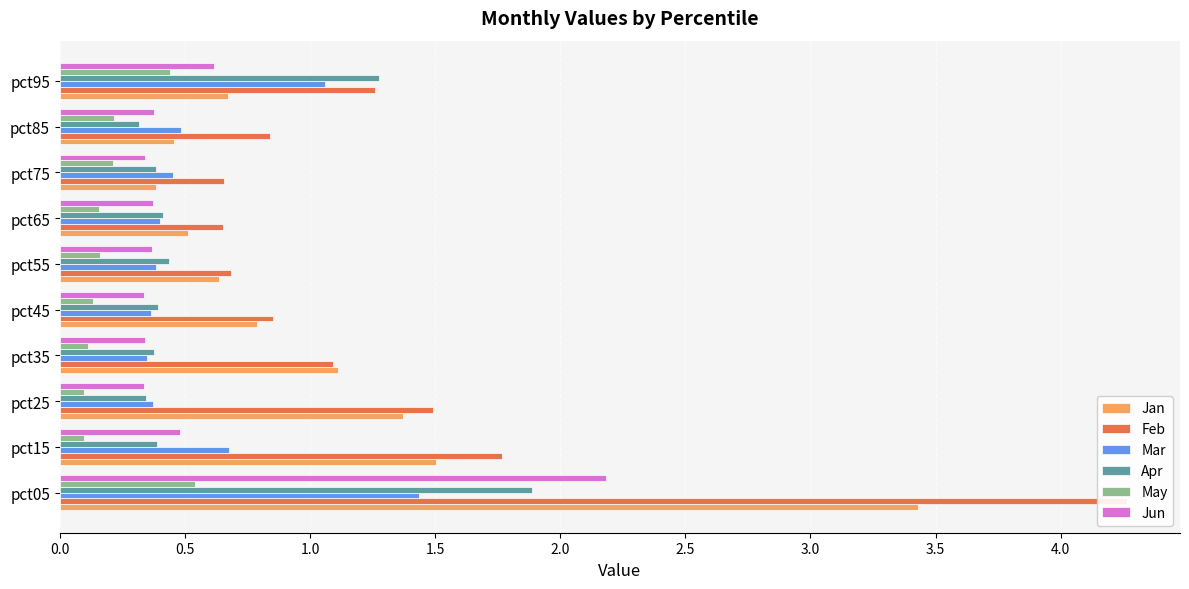

What are all the series names shown in the legend?

Jan, Feb, Mar, Apr, May, Jun